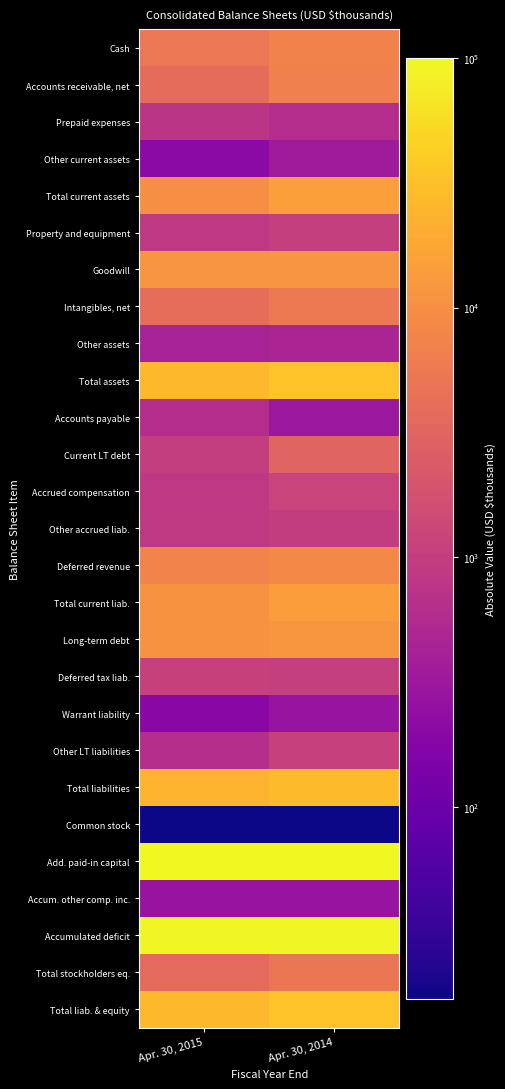

Reading left to right, what are all the values shown in this chart?

Cash: Apr. 30, 2015=5426	Apr. 30, 2014=7178
Accounts receivable, net: Apr. 30, 2015=3918	Apr. 30, 2014=6657
Prepaid expenses: Apr. 30, 2015=765	Apr. 30, 2014=617
Other current assets: Apr. 30, 2015=203	Apr. 30, 2014=358
Total current assets: Apr. 30, 2015=10312	Apr. 30, 2014=14810
Property and equipment: Apr. 30, 2015=864	Apr. 30, 2014=1053
Goodwill: Apr. 30, 2015=11706	Apr. 30, 2014=11706
Intangibles, net: Apr. 30, 2015=4102	Apr. 30, 2014=5614
Other assets: Apr. 30, 2015=422	Apr. 30, 2014=470
Total assets: Apr. 30, 2015=27406	Apr. 30, 2014=33653
Accounts payable: Apr. 30, 2015=616	Apr. 30, 2014=308
Current LT debt: Apr. 30, 2015=1029	Apr. 30, 2014=3123
Accrued compensation: Apr. 30, 2015=869	Apr. 30, 2014=1185
Other accrued liab.: Apr. 30, 2015=881	Apr. 30, 2014=971
Deferred revenue: Apr. 30, 2015=7584	Apr. 30, 2014=8590
Total current liab.: Apr. 30, 2015=10979	Apr. 30, 2014=14177
Long-term debt: Apr. 30, 2015=10810	Apr. 30, 2014=11848
Deferred tax liab.: Apr. 30, 2015=1119	Apr. 30, 2014=1032
Warrant liability: Apr. 30, 2015=195	Apr. 30, 2014=276
Other LT liabilities: Apr. 30, 2015=623	Apr. 30, 2014=1095
Total liabilities: Apr. 30, 2015=23726	Apr. 30, 2014=28428
Common stock: Apr. 30, 2015=17	Apr. 30, 2014=17
Add. paid-in capital: Apr. 30, 2015=100293	Apr. 30, 2014=100152
Accum. other comp. inc.: Apr. 30, 2015=280	Apr. 30, 2014=280
Accumulated deficit: Apr. 30, 2015=96910	Apr. 30, 2014=95224
Total stockholders eq.: Apr. 30, 2015=3680	Apr. 30, 2014=5225
Total liab. & equity: Apr. 30, 2015=27406	Apr. 30, 2014=33653